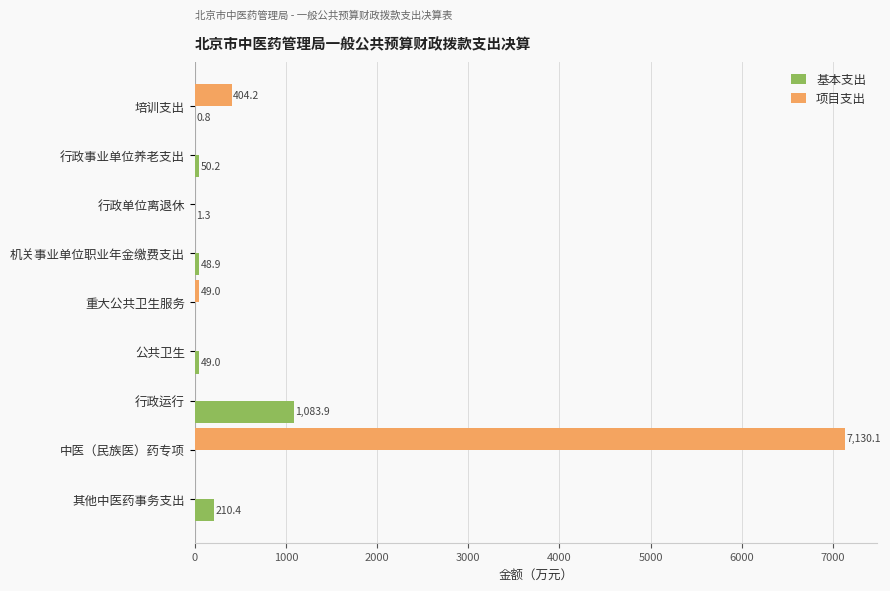

At which category is the sum across all series the highest?

中医（民族医）药专项